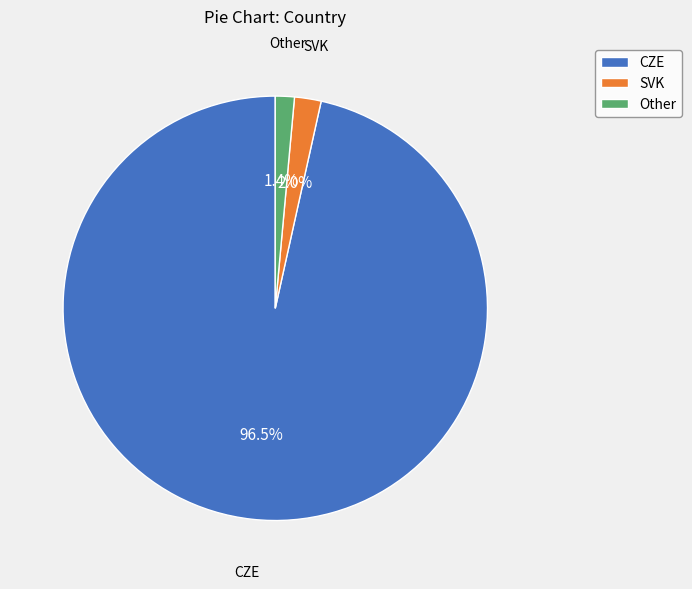

Rank the categories by value from highest to lowest.

CZE, SVK, Other